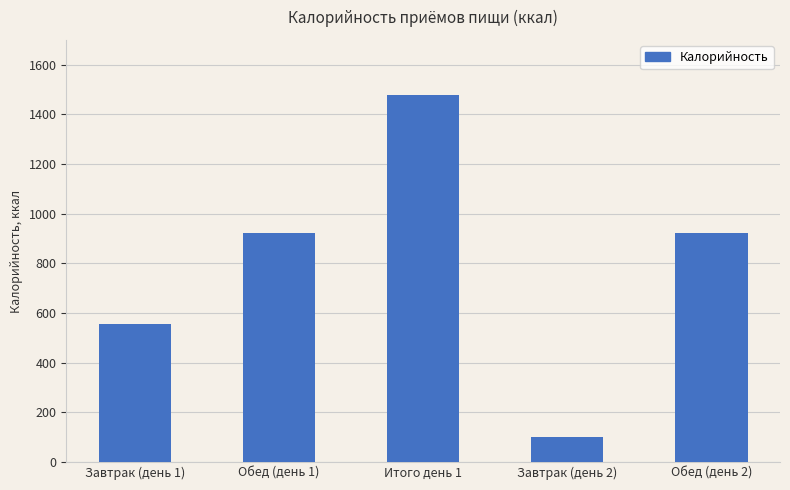

Reading left to right, extract all data points from this chart.

555.7	920.8	1476.5	100.6	920.8